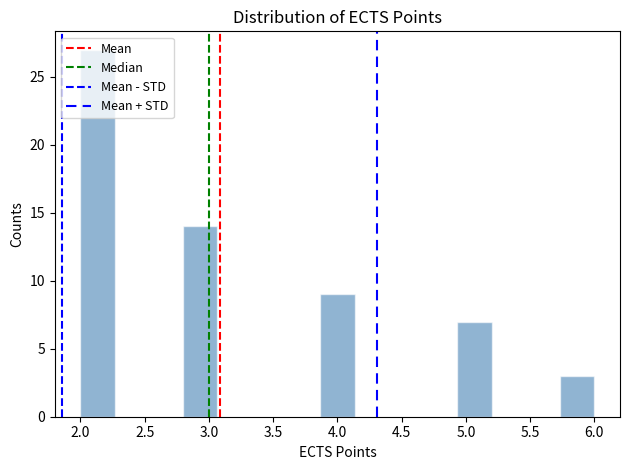

Reading left to right, transcribe this chart: for each bar, give the range it covers on the x-axis and its height. Neither the bar edges nor the heights are printed on the chart, so give them approximately, as read against the axes.

2.00 to 2.25: 27
2.25 to 2.55: 0
2.55 to 2.80: 0
2.80 to 3.05: 14
3.05 to 3.35: 0
3.35 to 3.60: 0
3.60 to 3.85: 0
3.85 to 4.15: 9
4.15 to 4.40: 0
4.40 to 4.65: 0
4.65 to 4.95: 0
4.95 to 5.20: 7
5.20 to 5.45: 0
5.45 to 5.75: 0
5.75 to 6.00: 3